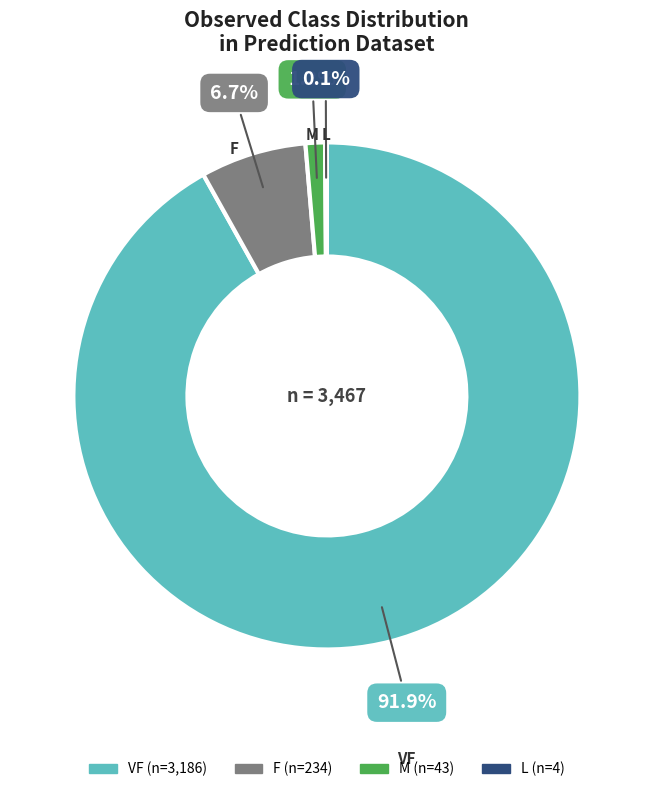

Is there any slice that represents more than half of the pie?

Yes